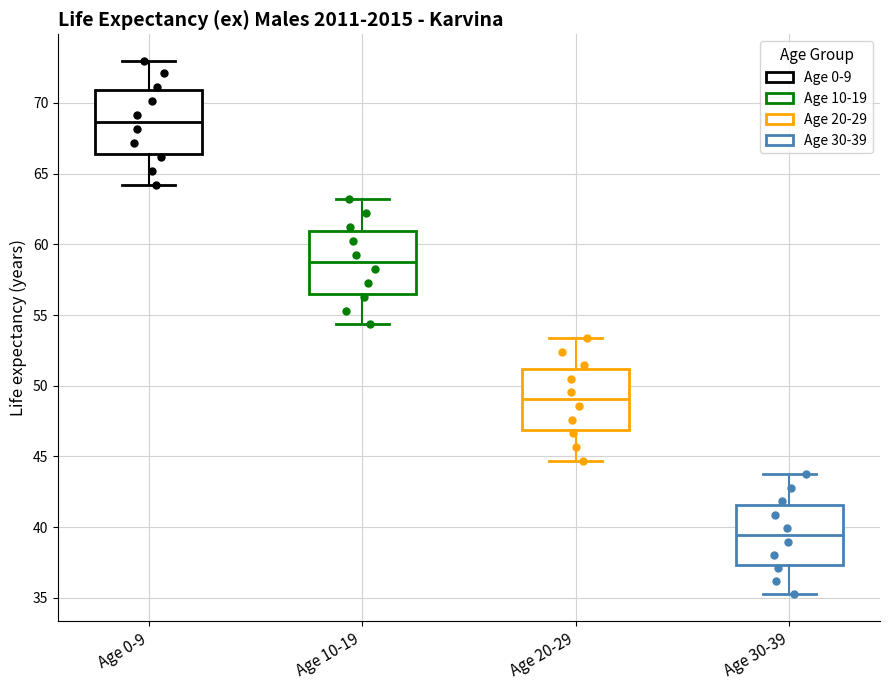

Reading left to right, read every box against the y-axis: the position of its median line, the range the box covers, and the ends of its whiskers. The values are not printed on the chart, so give them approximately, as read against the axis.

Age 0-9: median 68.5, box 66.5 to 71.0, whiskers 64.0 to 73.0
Age 10-19: median 58.5, box 56.5 to 61.0, whiskers 54.5 to 63.0
Age 20-29: median 49.0, box 47.0 to 51.0, whiskers 44.5 to 53.5
Age 30-39: median 39.5, box 37.5 to 41.5, whiskers 35.5 to 43.5